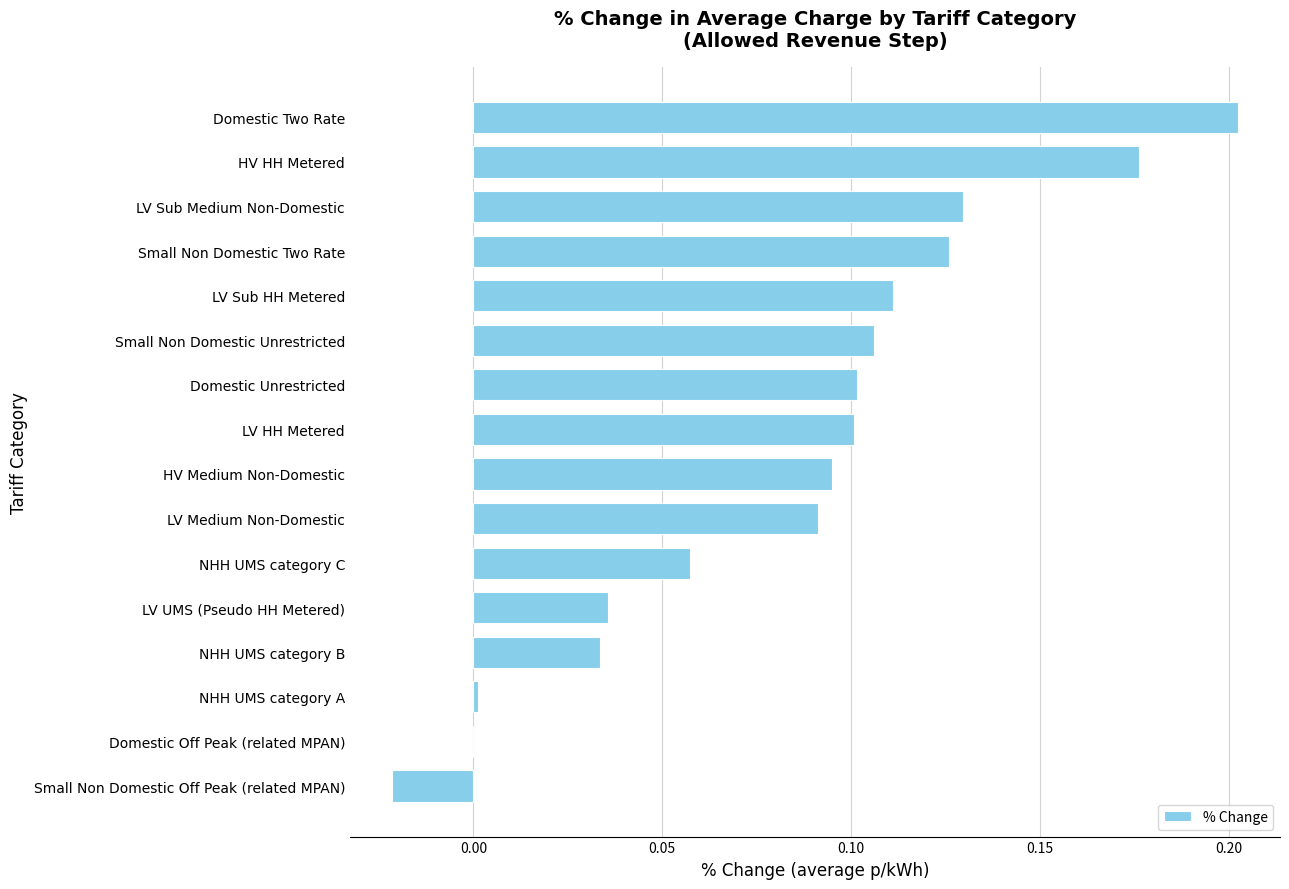

True or false: the data shows 0.1 at HV Medium Non-Domestic.

True